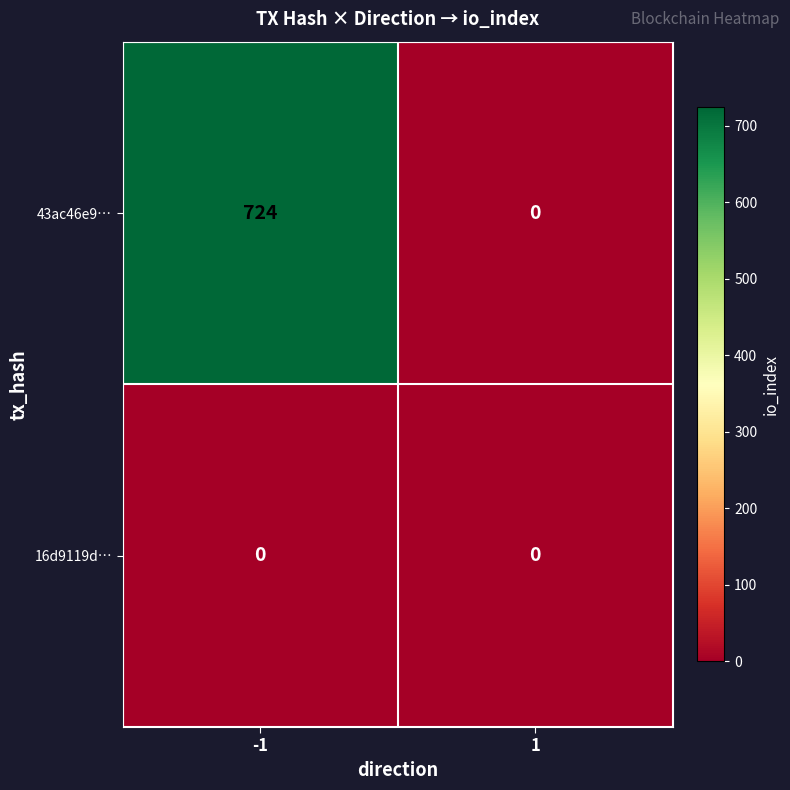

Reading right to left, transcribe all the data shown in this chart.

43ac46e9…: 1=0	-1=724
16d9119d…: 1=0	-1=0